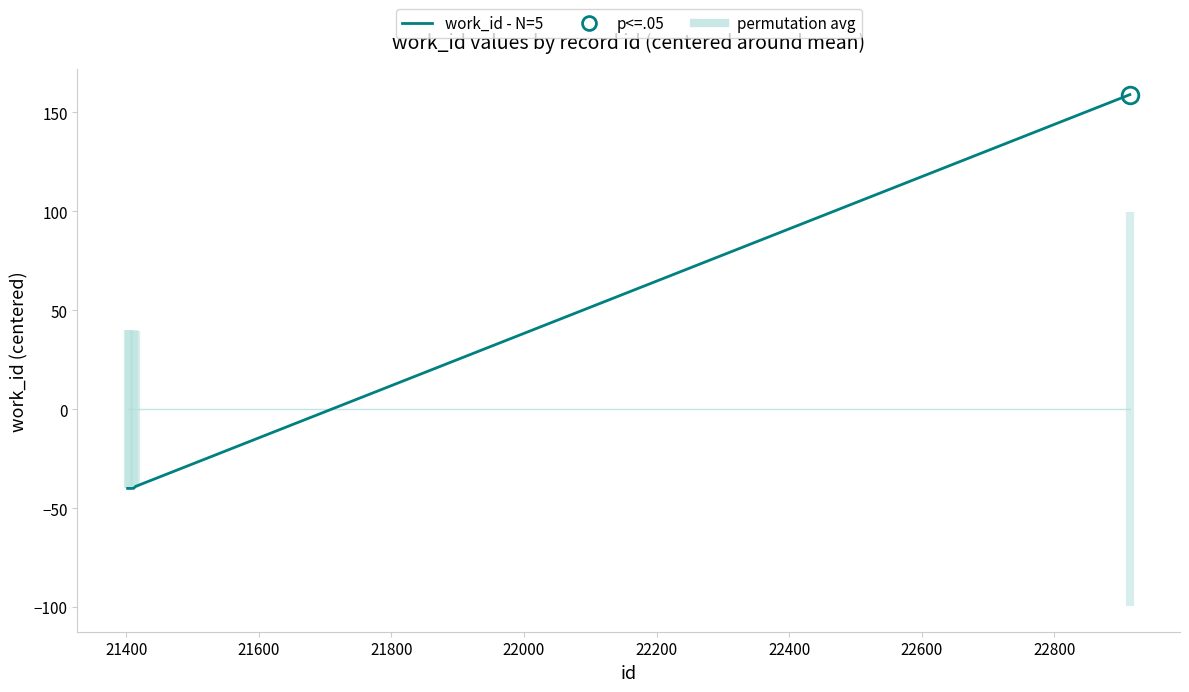

Reading left to right, extract all data points from this chart.

work_id - N=5: -40	-40	-40	-39	159
permutation avg: 0	0	0	0	0